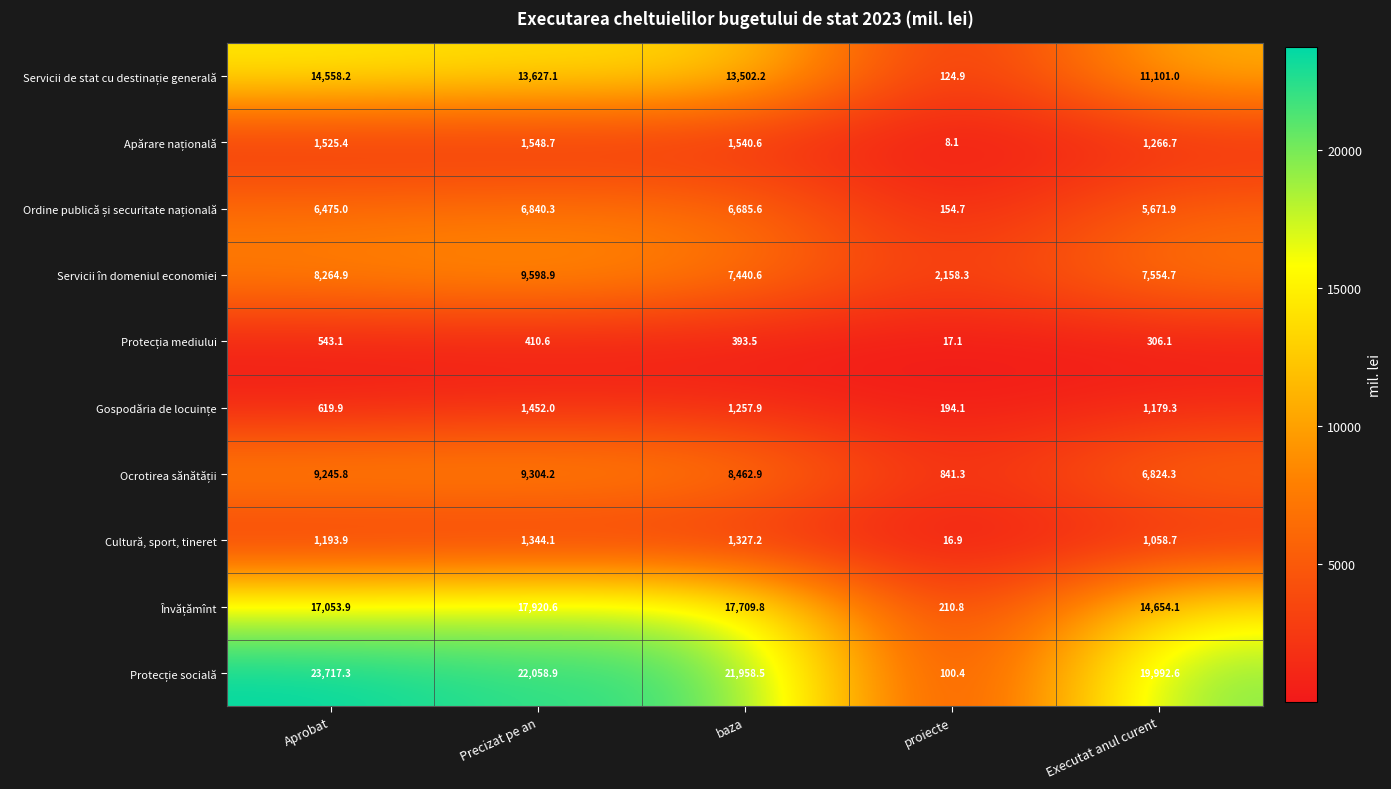

What is the sum of the Cultură, sport, tineret values at baza and Executat anul curent?

2385.9